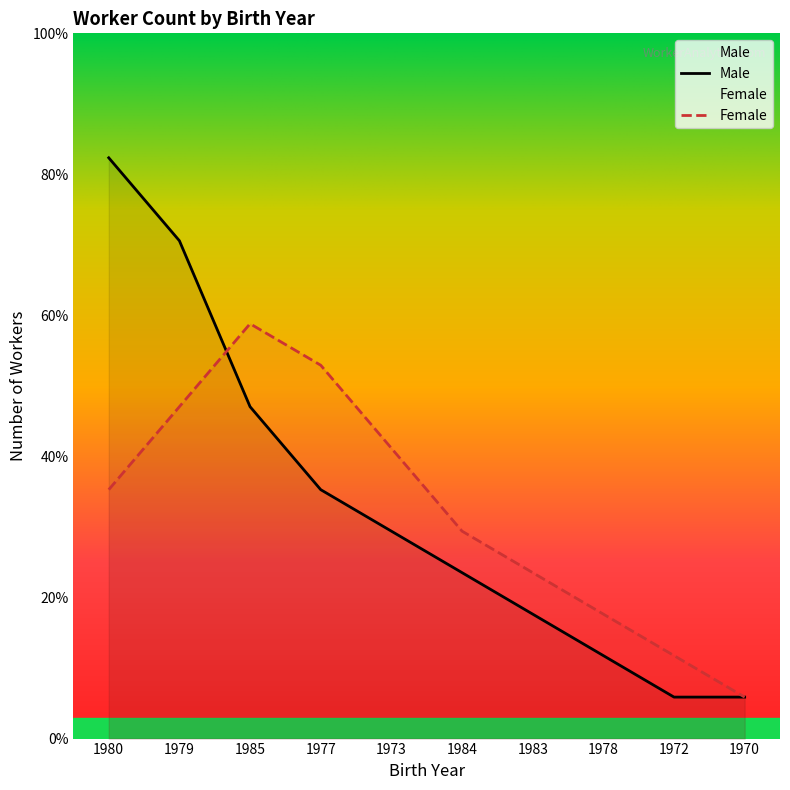

What is the difference between the highest and lowest values at 1973?

2